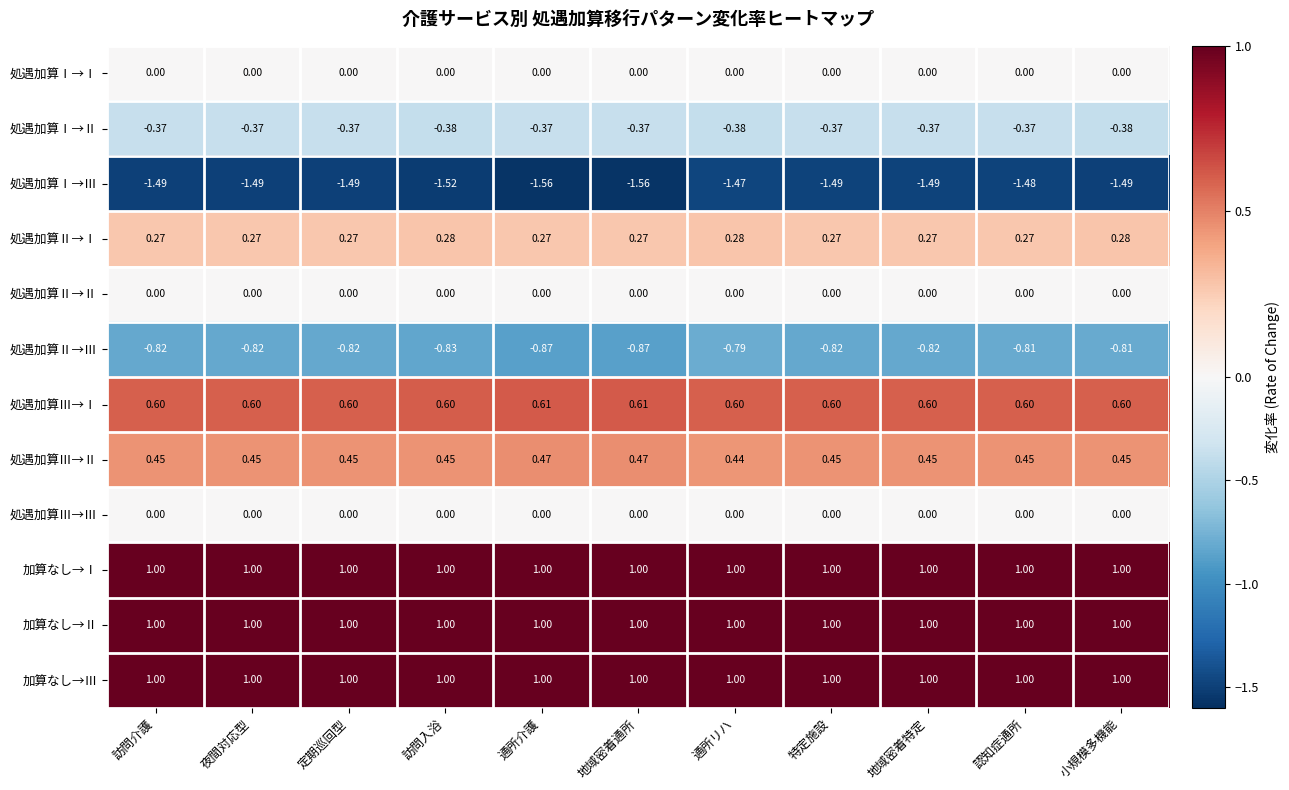

What is the spread (max minus min) of values at 小規模多機能?

2.5